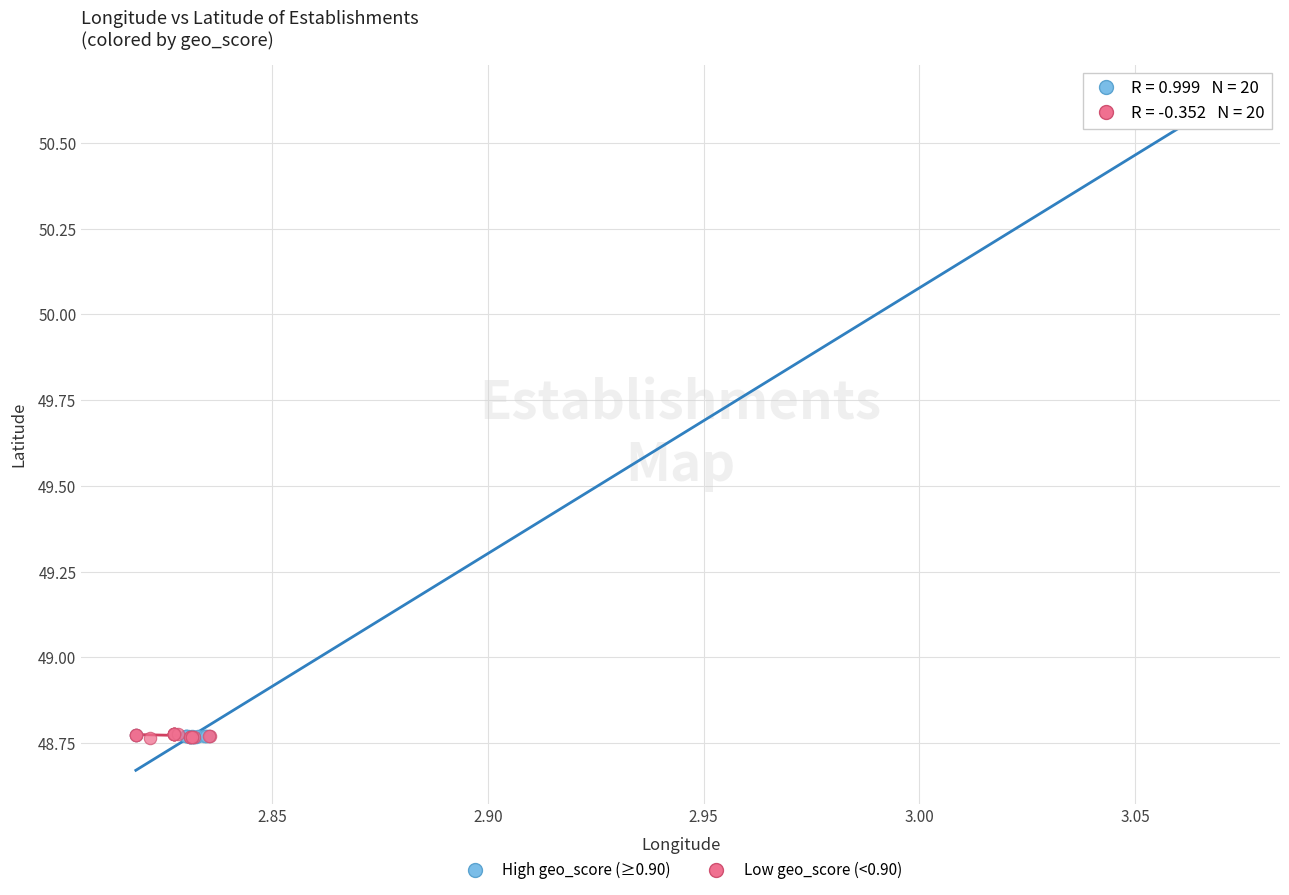

Which series has the largest Y range (max minus min)?

High geo_score (≥0.90)